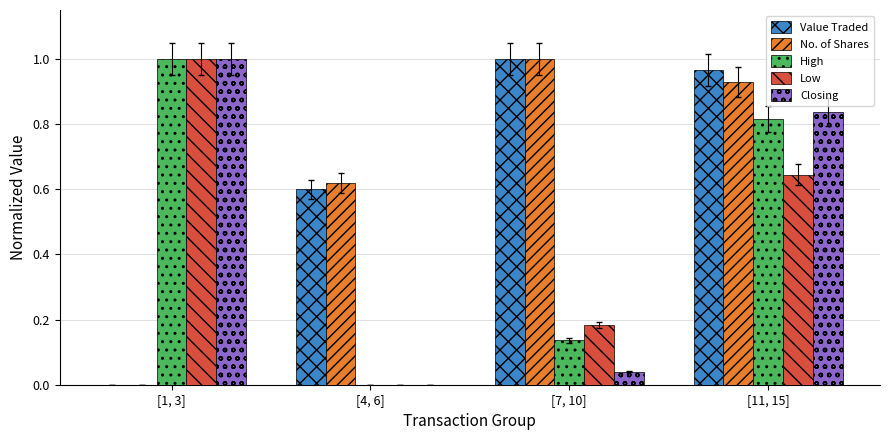

Which series changed the most between [4, 6] and [7, 10]?

Value Traded